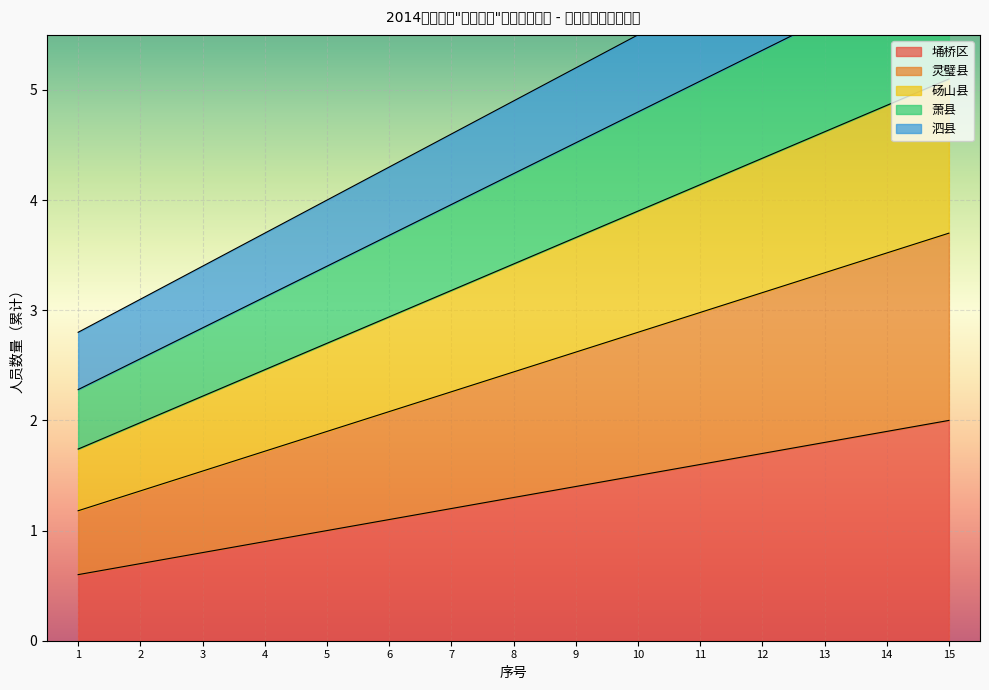

True or false: 埇桥区 has a value of 0.6 at 1.

True